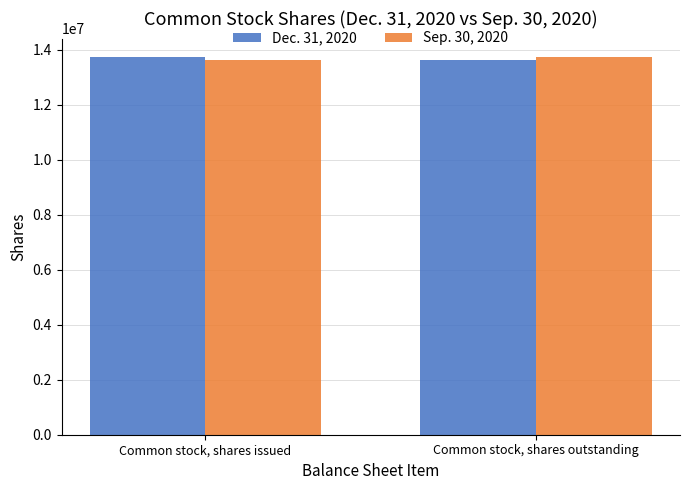

What is the difference between the highest and lowest values at Common stock, shares outstanding?

77944